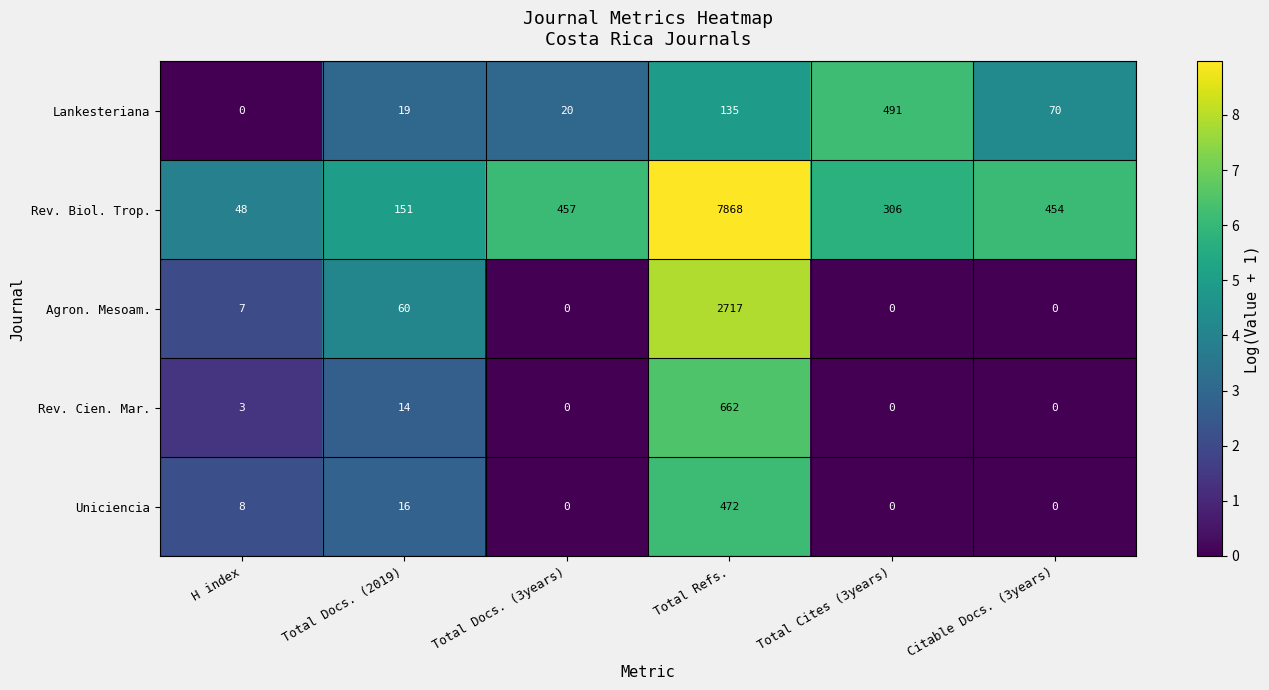

Reading left to right, what are all the values shown in this chart?

Lankesteriana: 0	19	20	135	491	70
Rev. Biol. Trop.: 48	151	457	7868	306	454
Agron. Mesoam.: 7	60	0	2717	0	0
Rev. Cien. Mar.: 3	14	0	662	0	0
Uniciencia: 8	16	0	472	0	0